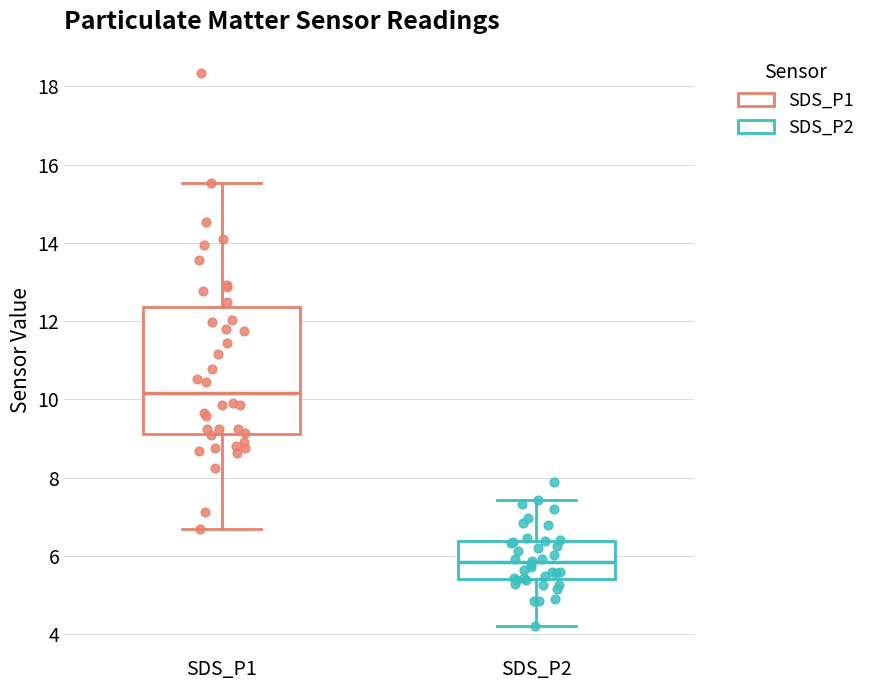

Reading left to right, transcribe this box plot: for each box, give where its median line is, the range the box spans, and where its two whiskers end, as read against the y-axis. The values are not printed on the chart, so give them approximately, as read against the axis.

SDS_P1: median 10.2, box 9.2 to 12.4, whiskers 6.6 to 15.6
SDS_P2: median 5.8, box 5.4 to 6.4, whiskers 4.2 to 7.4